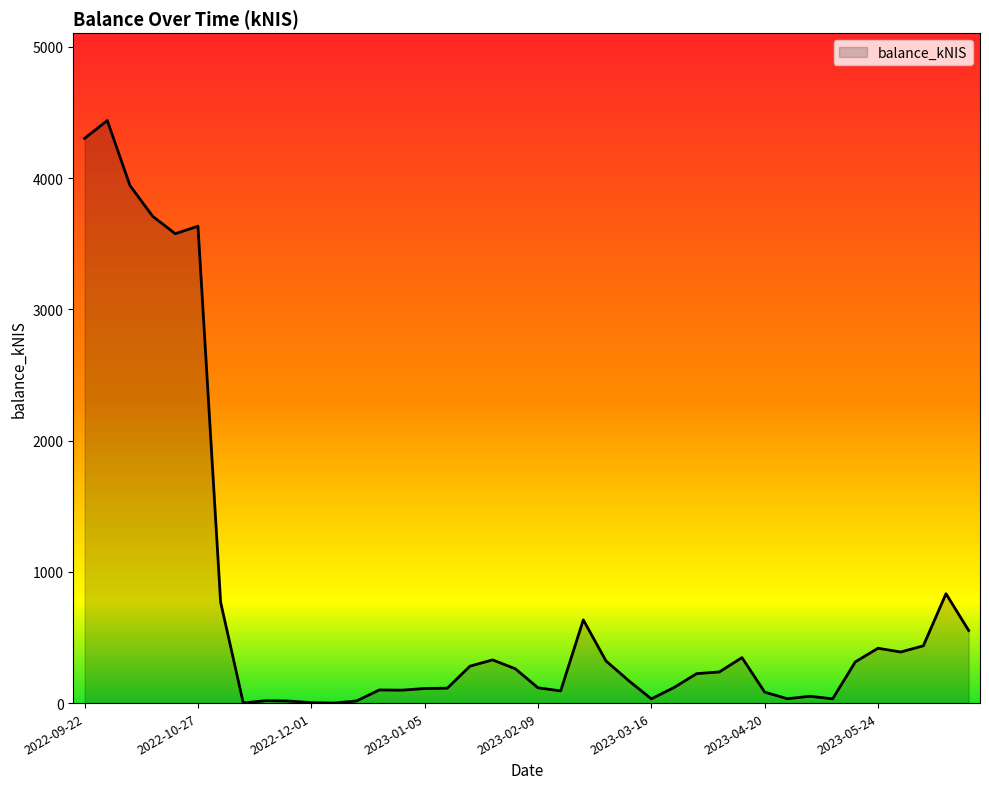

What is the difference between the maximum and minimum values?

4438.4